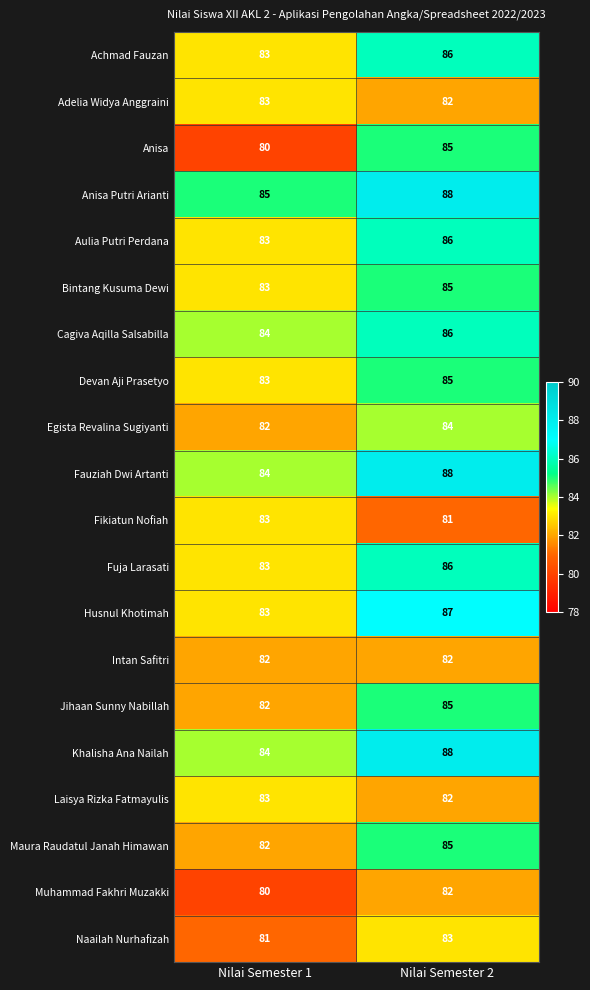

Which category has the highest value across all series?

Nilai Semester 2